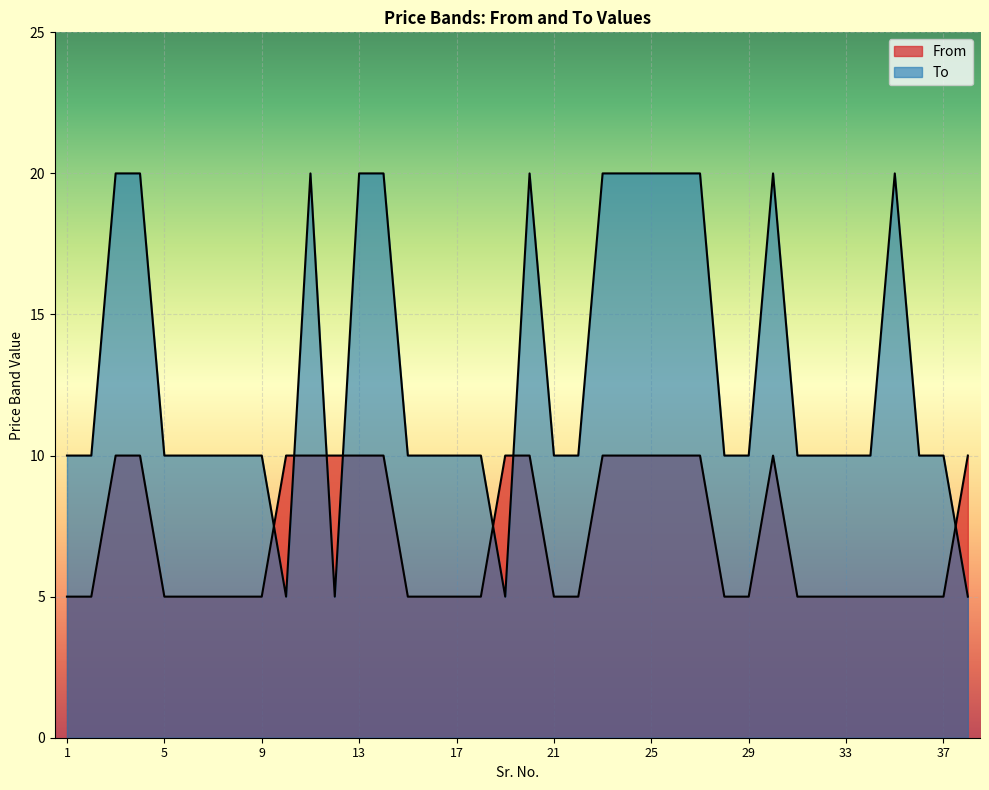

Reading left to right, transcribe all the data shown in this chart.

From: 5	5	10	10	5	5	5	5	5	10	10	10	10	10	5	5	5	5	10	10	5	5	10	10	10	10	10	5	5	10	5	5	5	5	5	5	5	10
To: 10	10	20	20	10	10	10	10	10	5	20	5	20	20	10	10	10	10	5	20	10	10	20	20	20	20	20	10	10	20	10	10	10	10	20	10	10	5